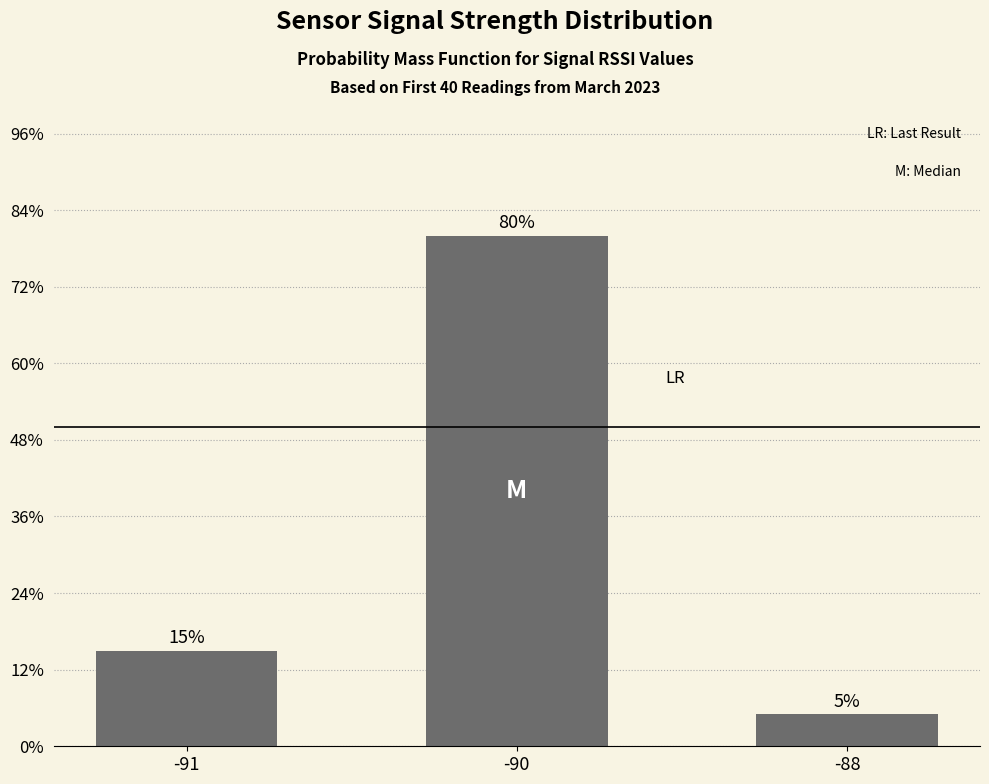

List the labels in order of value, largest first.

-90, -91, -88